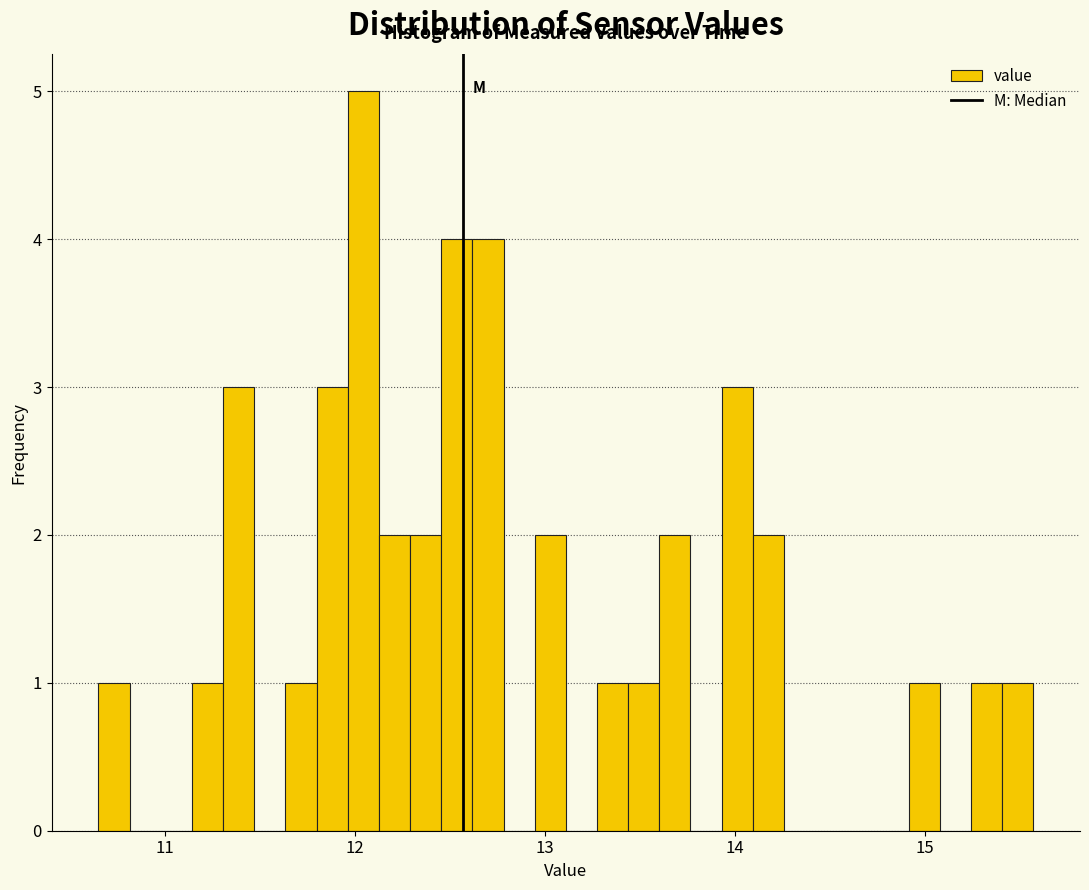

Around what value on the x-axis is the tallest bar? Give the approximate position of its centre, as read against the axis.

12.0